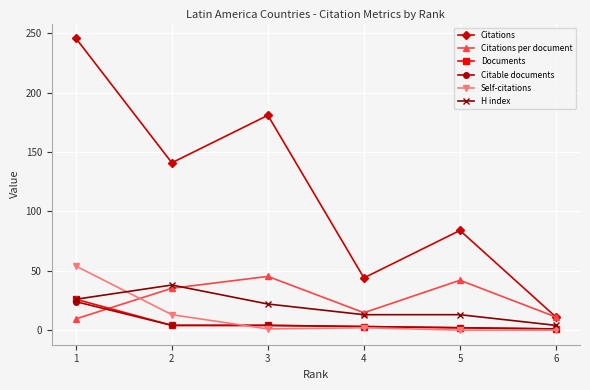

The value of Citations at 4 is 78.4. True or false?

False